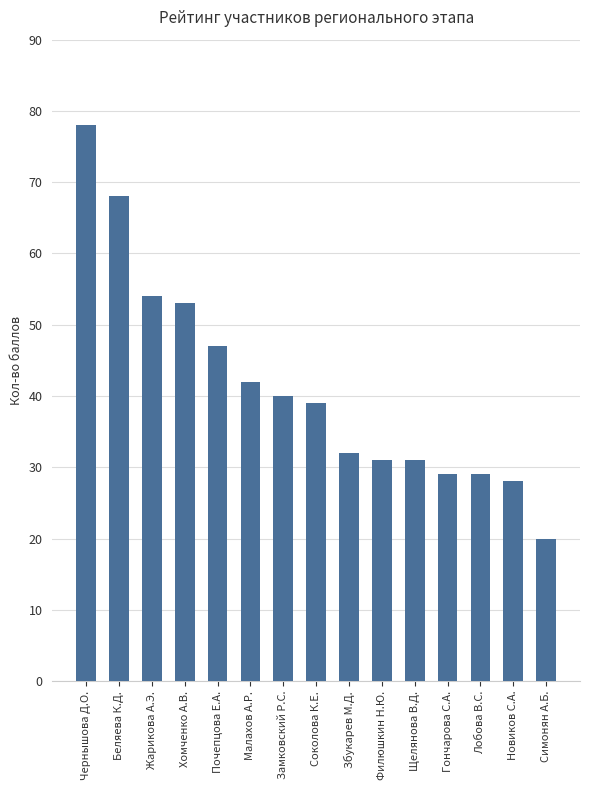

What is the label of the 8th bar from the left?

Соколова К.Е.